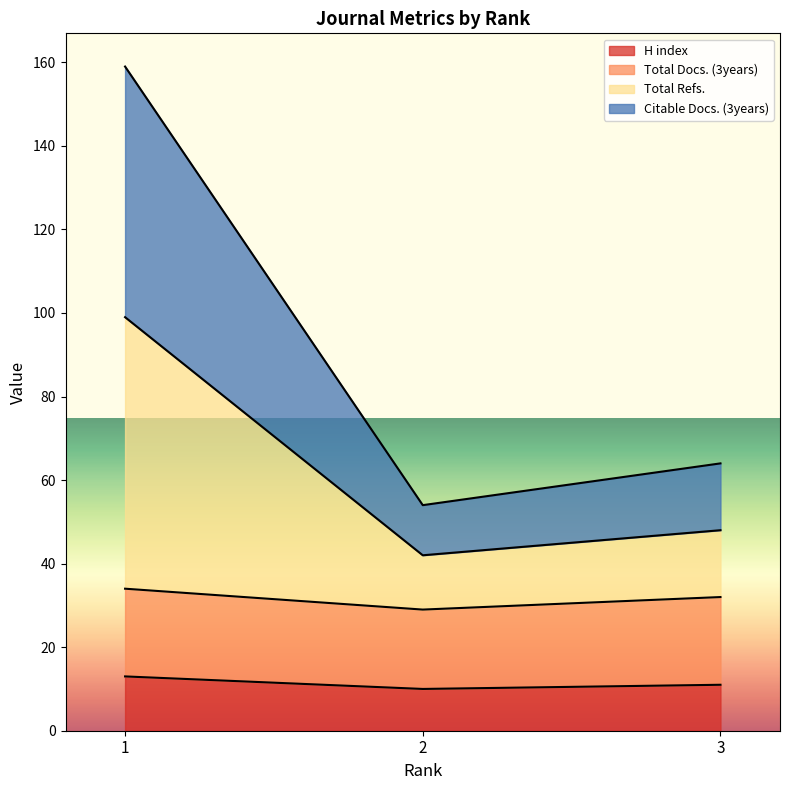

Between 3 and 2, which is larger?

3